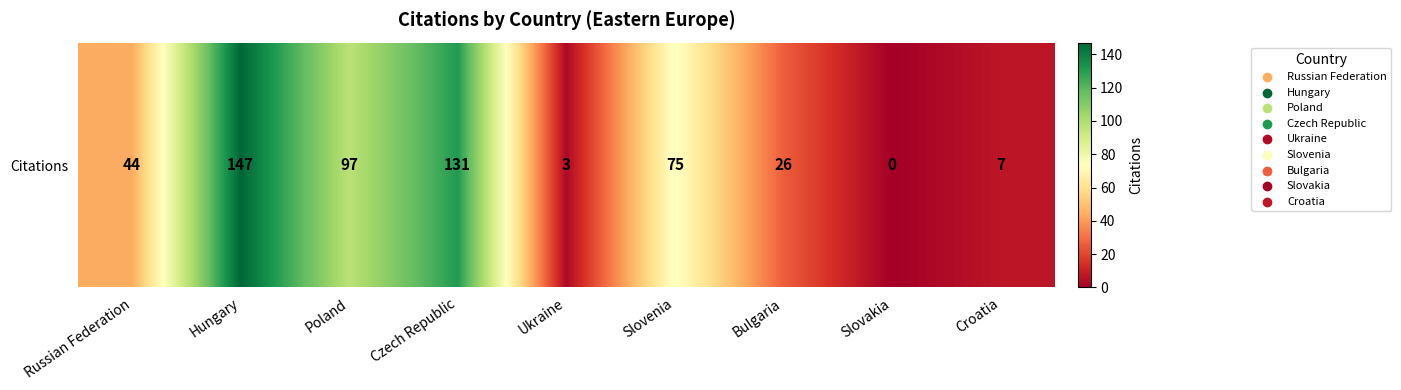

How many distinct data groups are displayed?

1